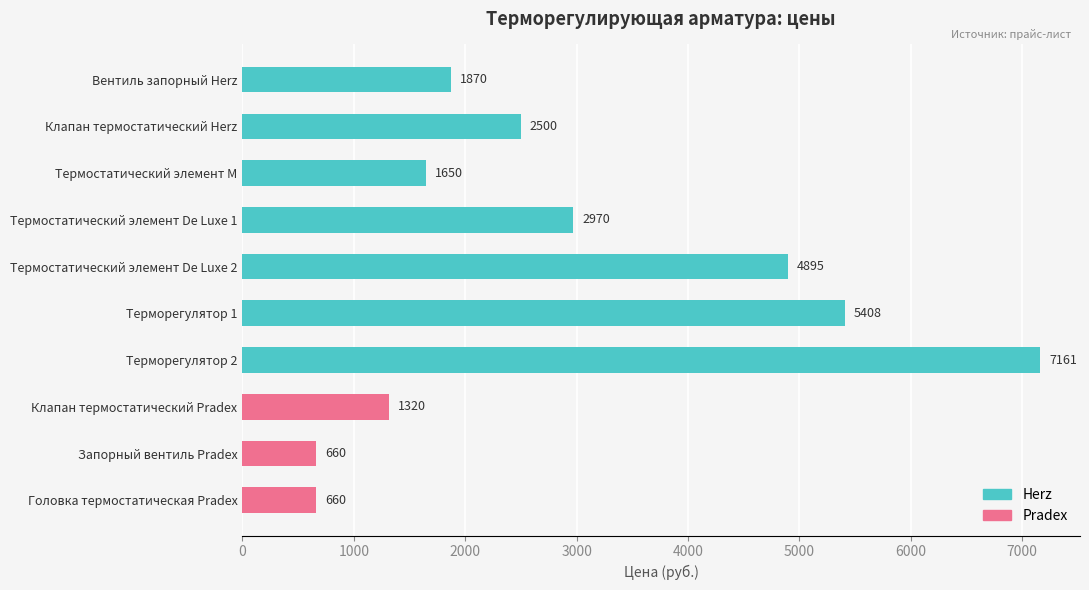

What is the label of the 7th bar from the right?

Термостатический элемент De Luxe 1